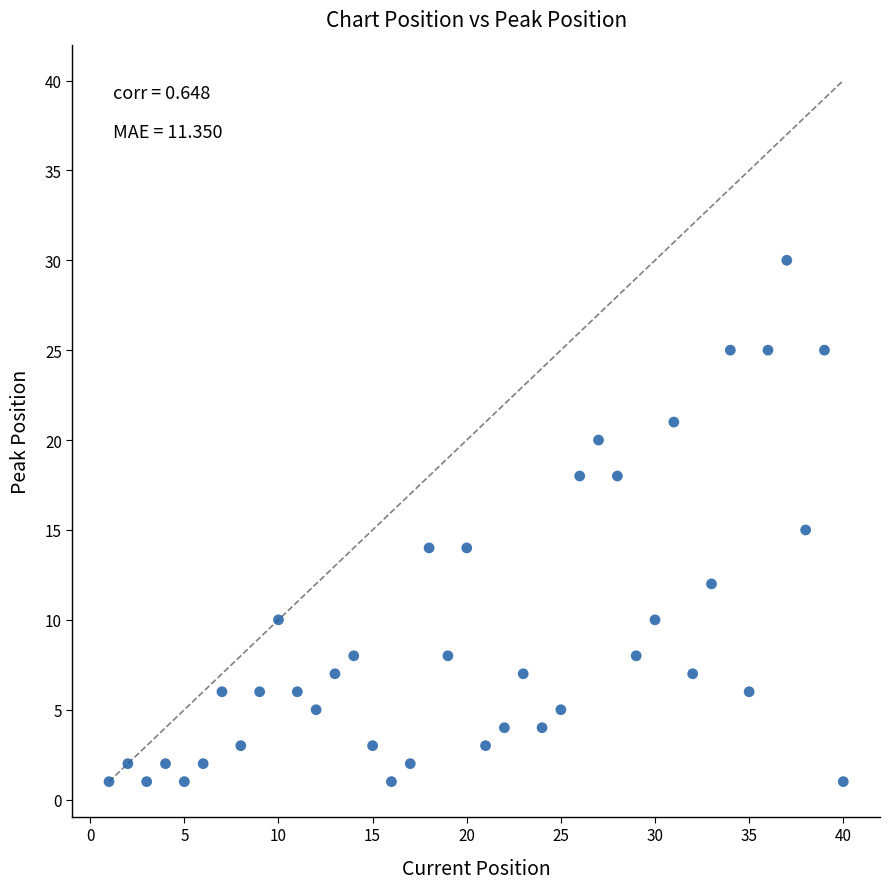

What is the range of X values (max minus min)?

39